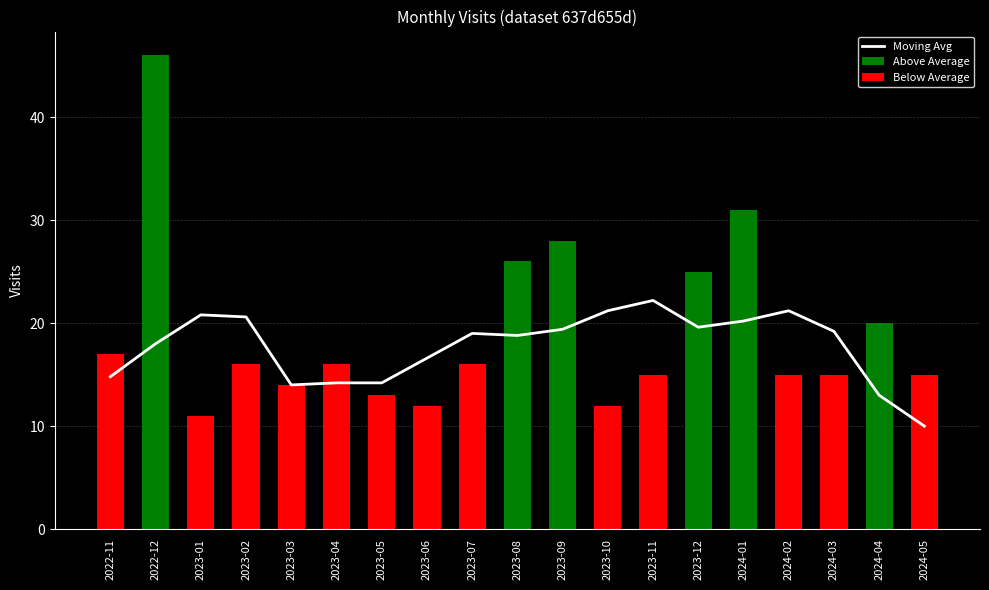

The Above Average series shows 0.0 at 2023-04. True or false?

True